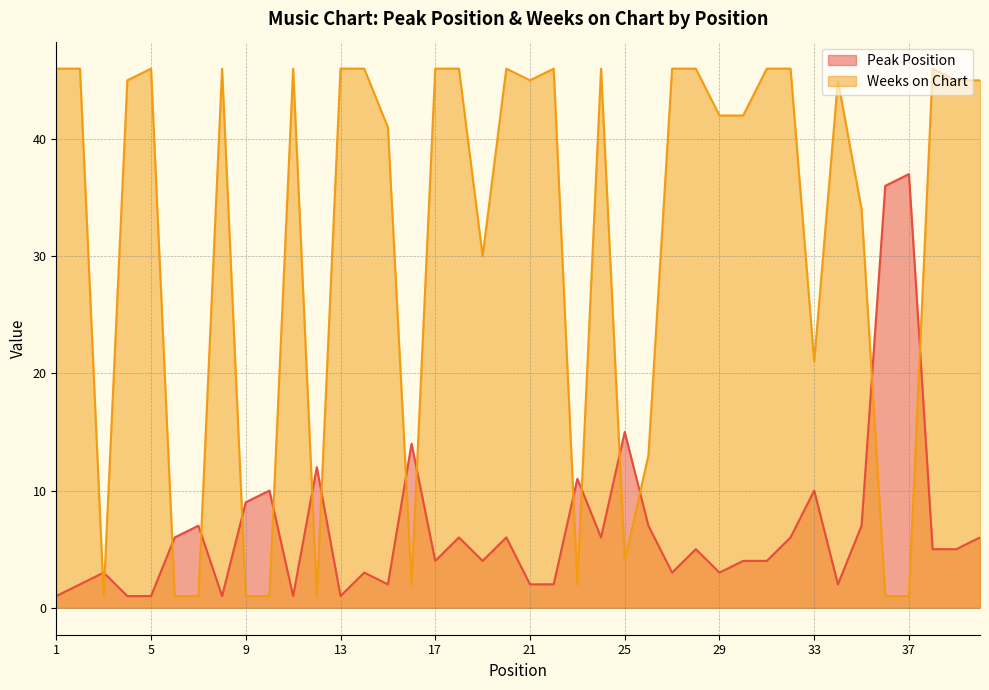

Where is Weeks on Chart nearest to the value 23?

33